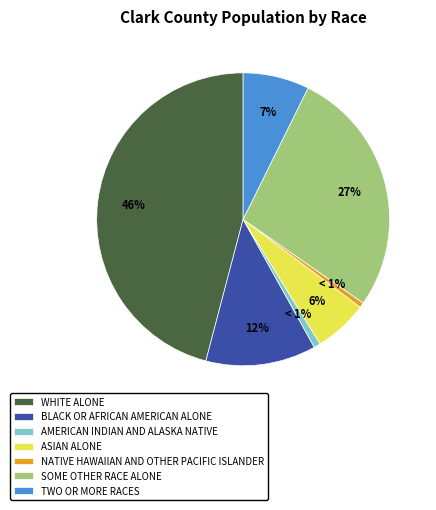

How many slices are in this pie chart?

7